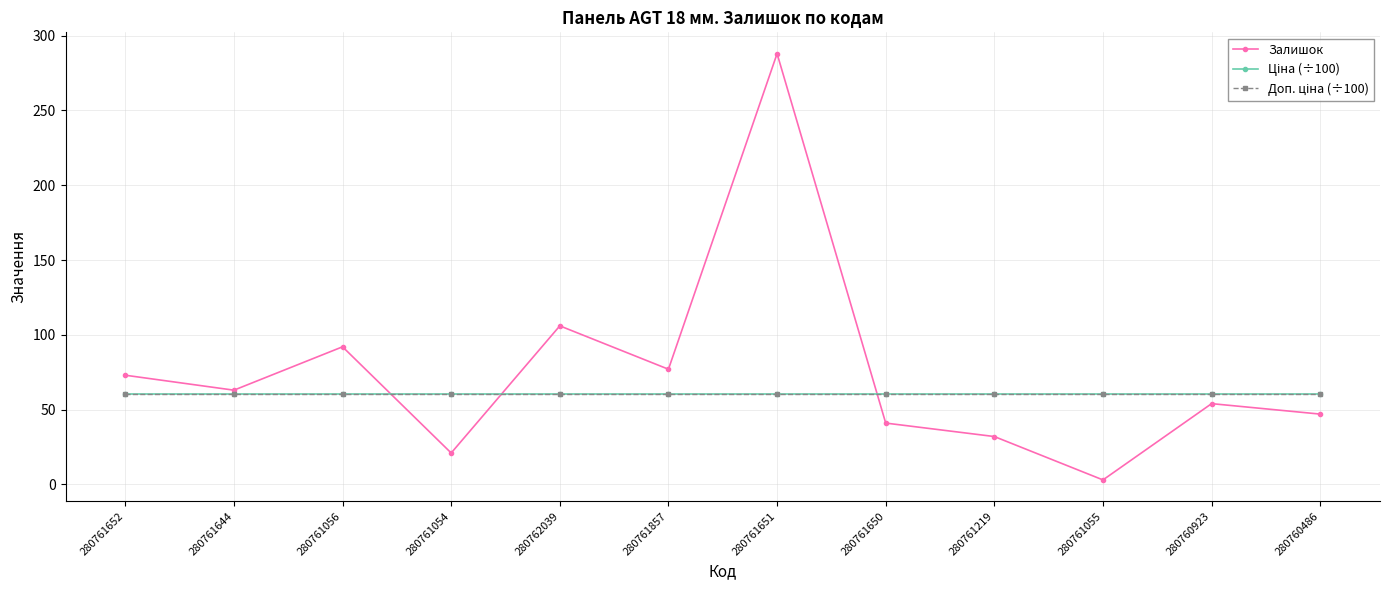

Is this an area chart (filled region under the line)?

No